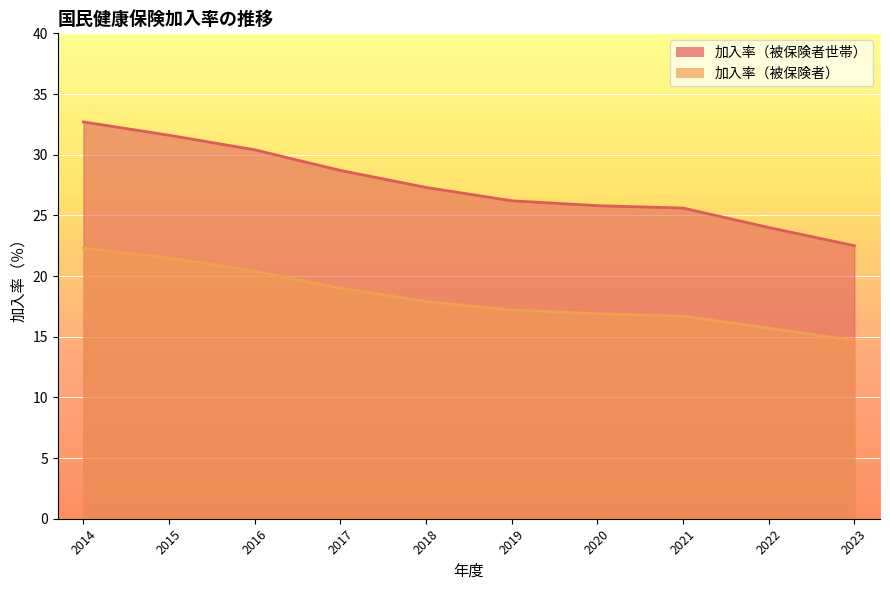

What is the spread (max minus min) of values at 2023?

7.8